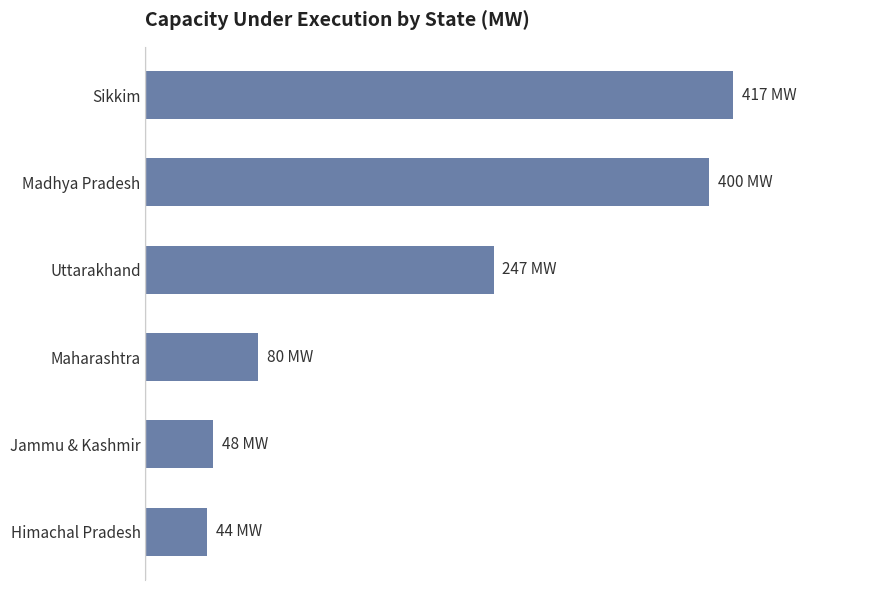

Does the chart contain any negative values?

No